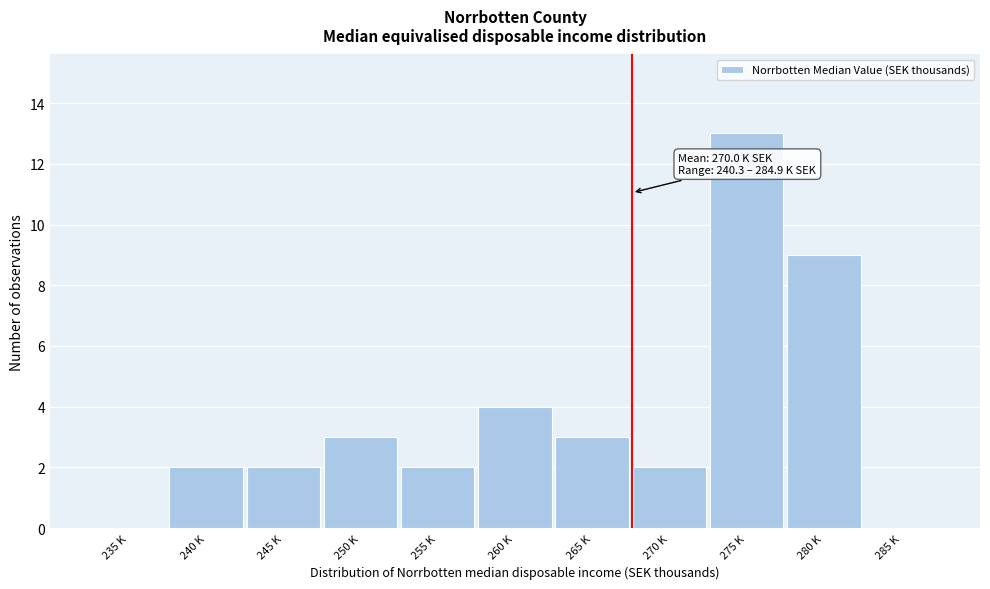

Reading right to left, what are all the values shown in this chart?

285 K=0	280 K=9	275 K=13	270 K=2	265 K=3	260 K=4	255 K=2	250 K=3	245 K=2	240 K=2	235 K=0